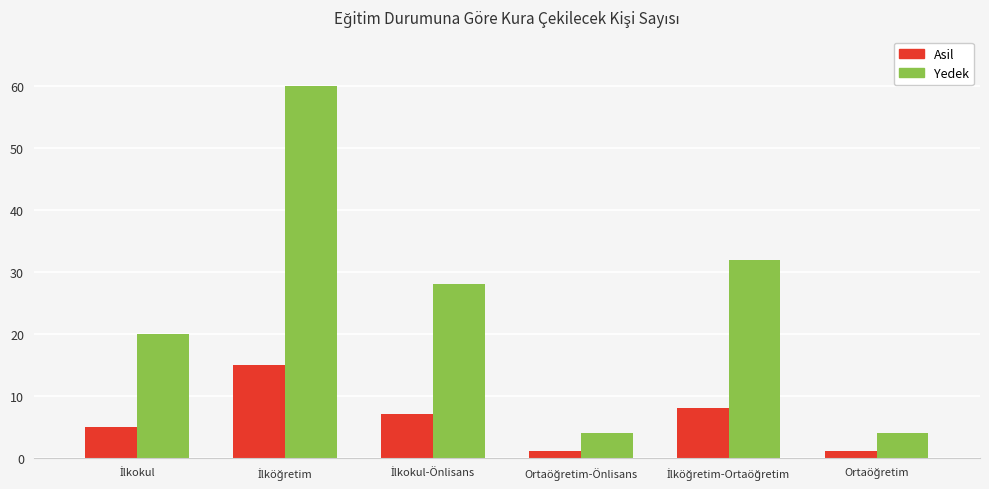

What is the greatest value displayed?

60